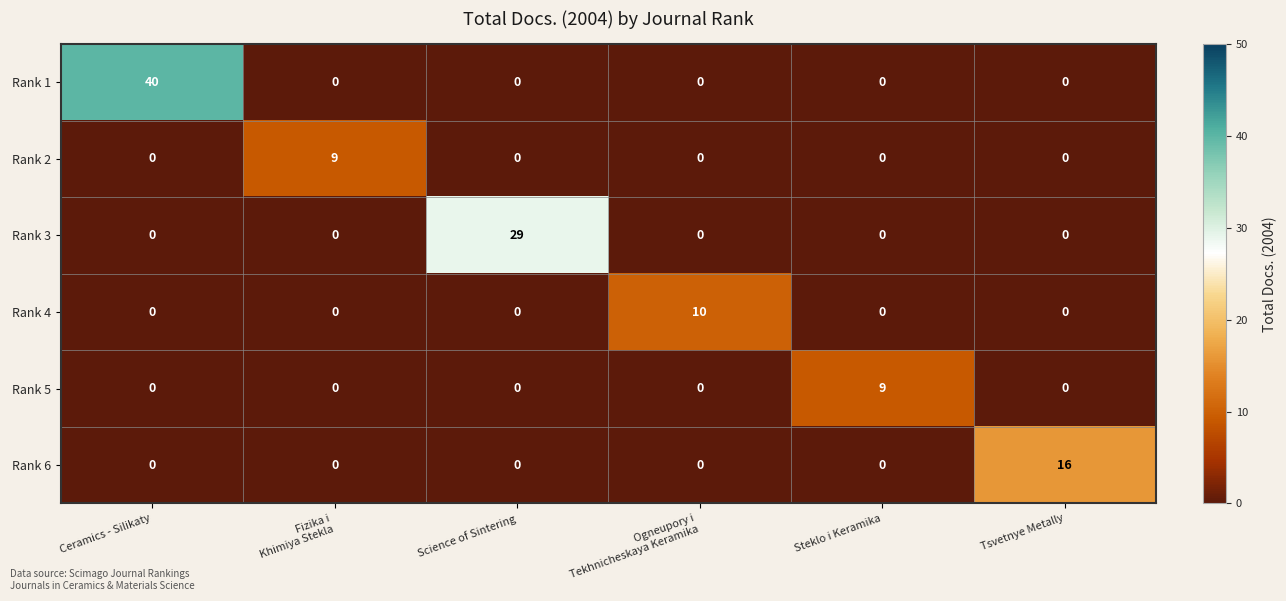

Which series changed the most between Ceramics - Silikaty and Science of Sintering?

Rank 1